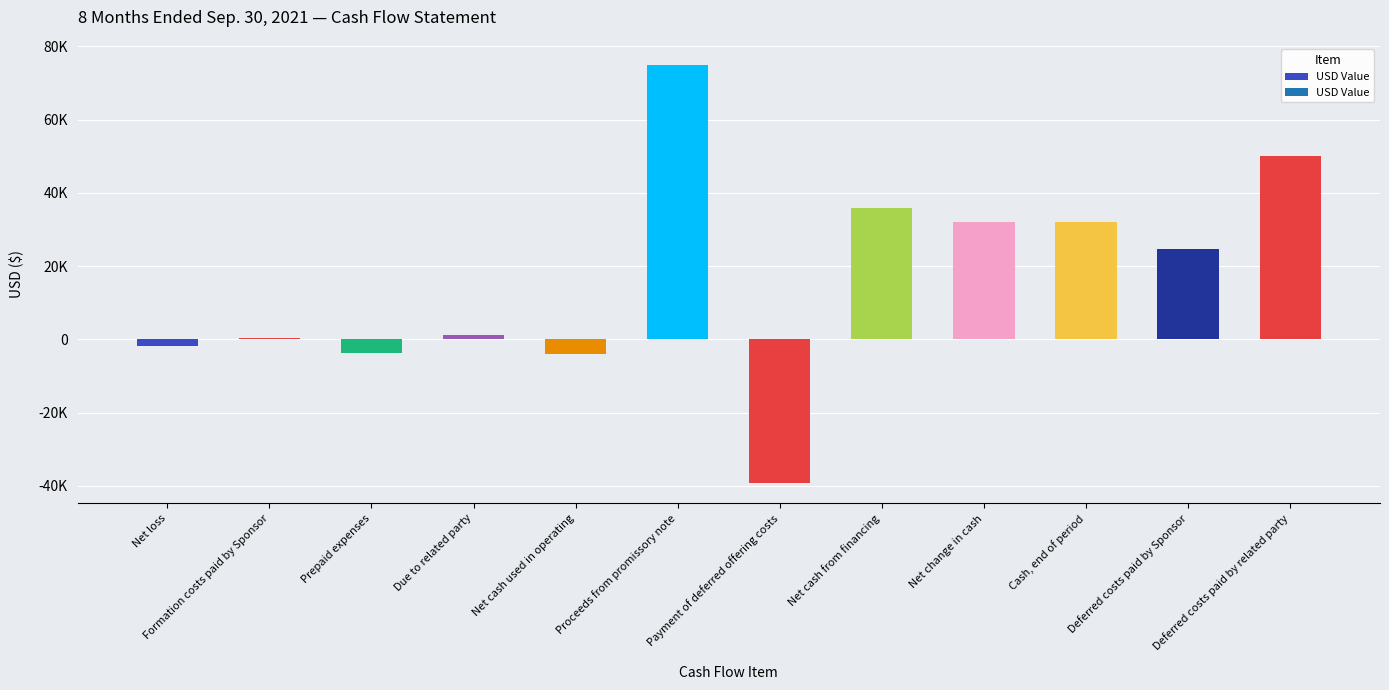

The chart shows a value of -39108 at Payment of deferred offering costs. True or false?

True